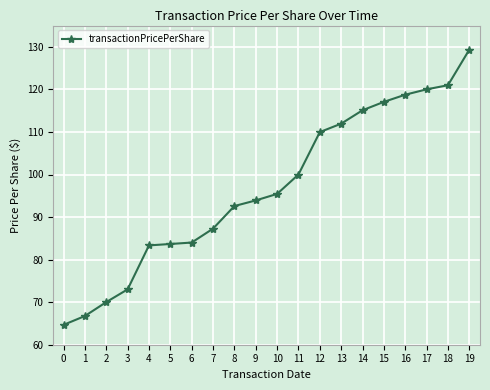

How many series are shown in this chart?

1